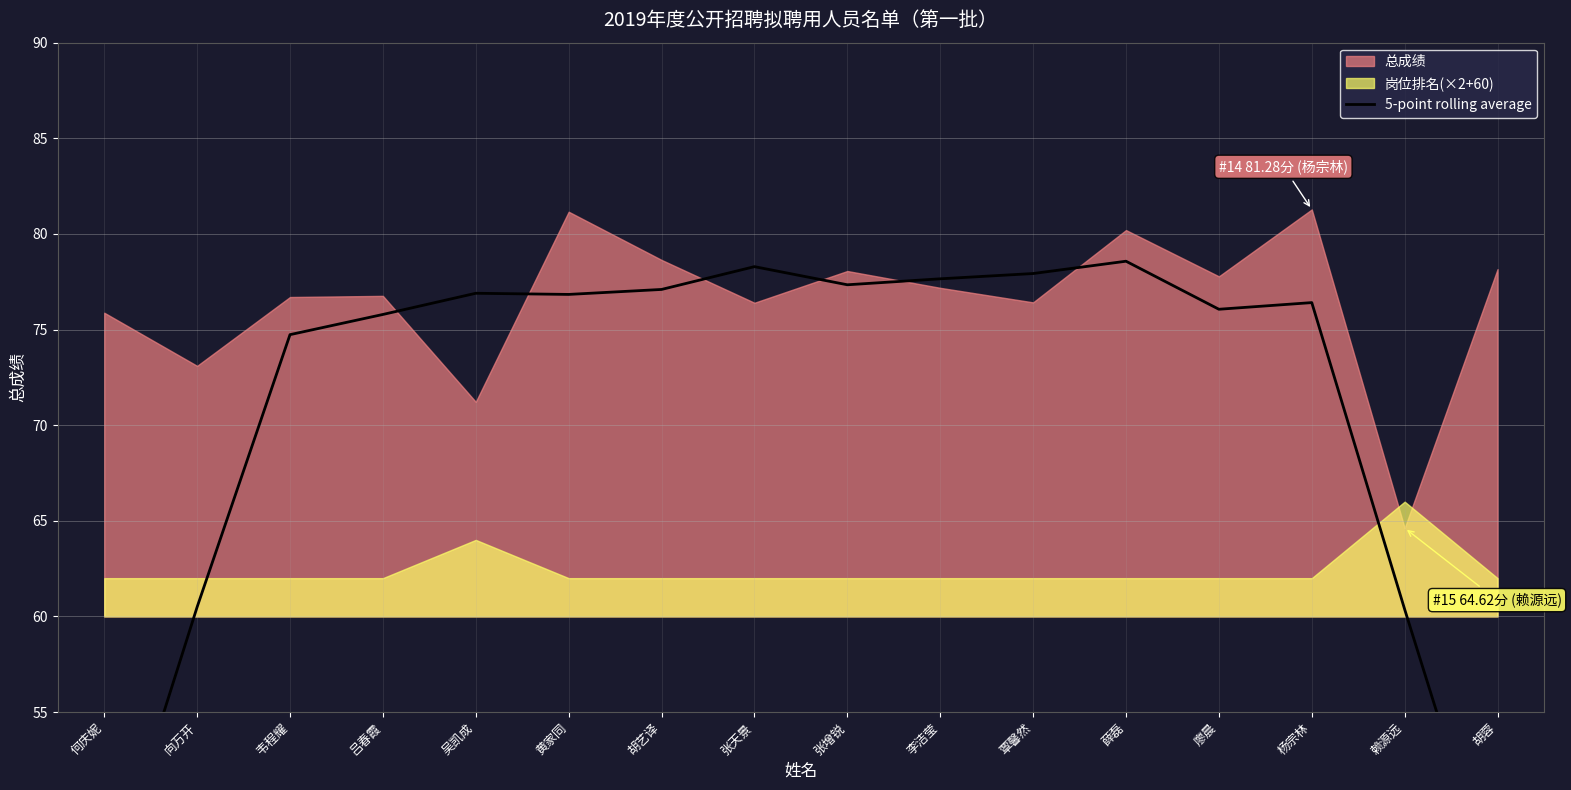

Which has a higher value, 吴凯成 or 薛磊?

薛磊